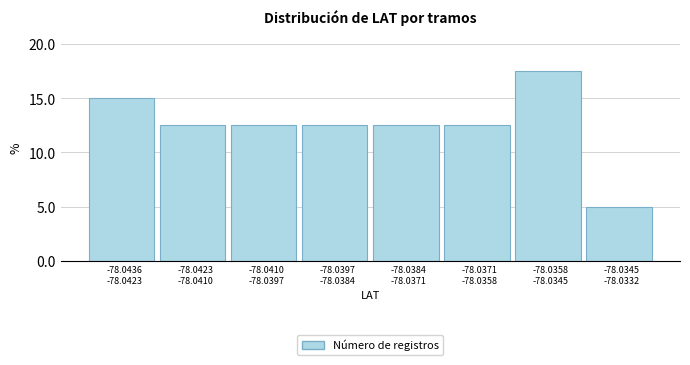

Reading right to left, list all the values displayed in this chart.

5.0	17.5	12.5	12.5	12.5	12.5	12.5	15.0